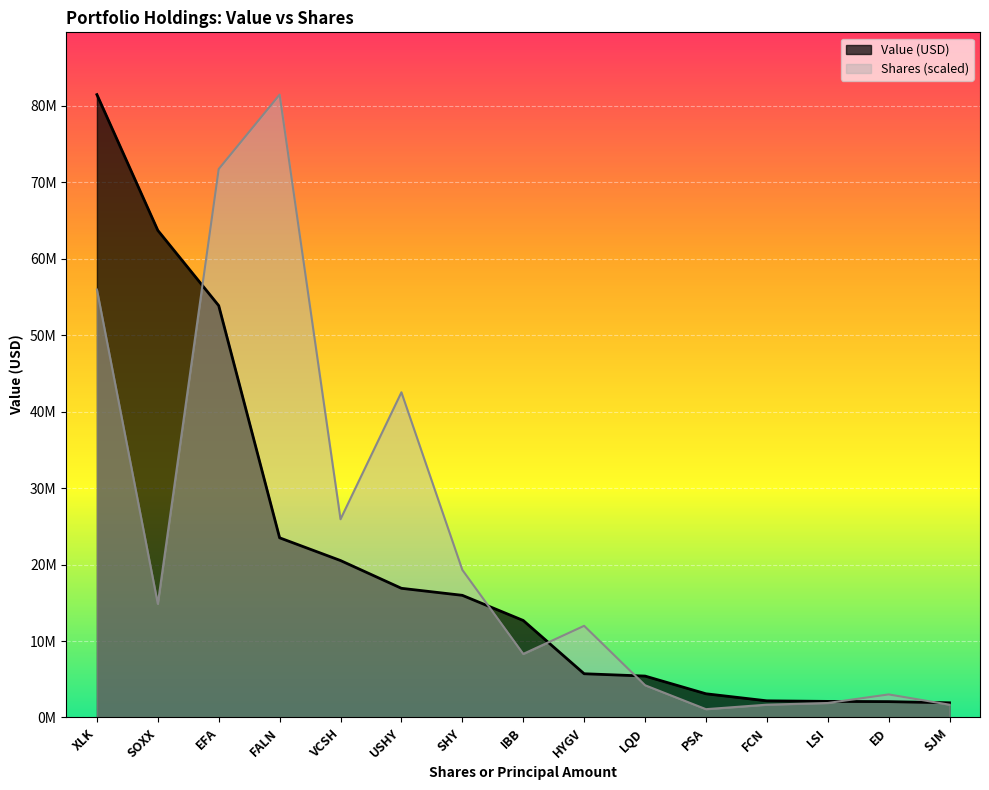

What is the average value of the Value (USD) series?

20738333.3